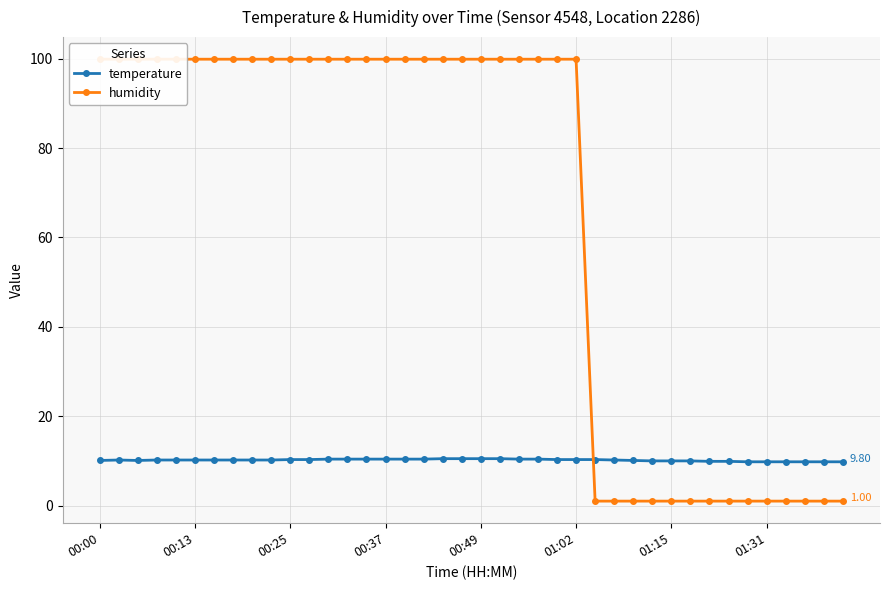

What position from the left is 00:37?

4